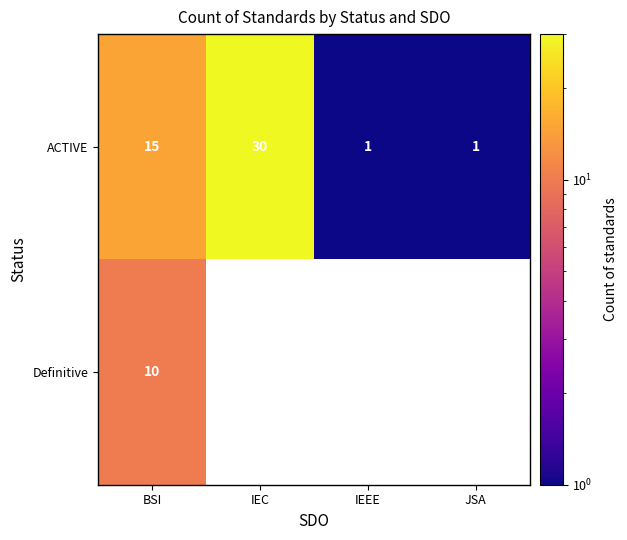

What is the difference between the highest and lowest values at BSI?

5